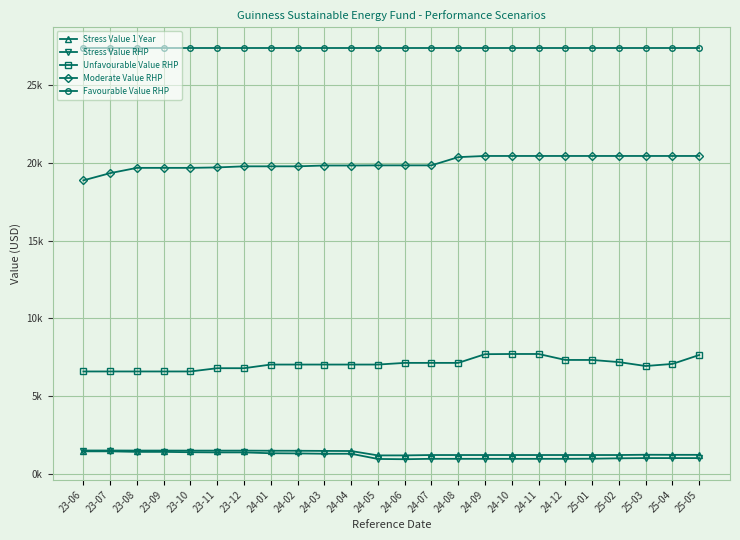

What are all the series names shown in the legend?

Stress Value 1 Year, Stress Value RHP, Unfavourable Value RHP, Moderate Value RHP, Favourable Value RHP